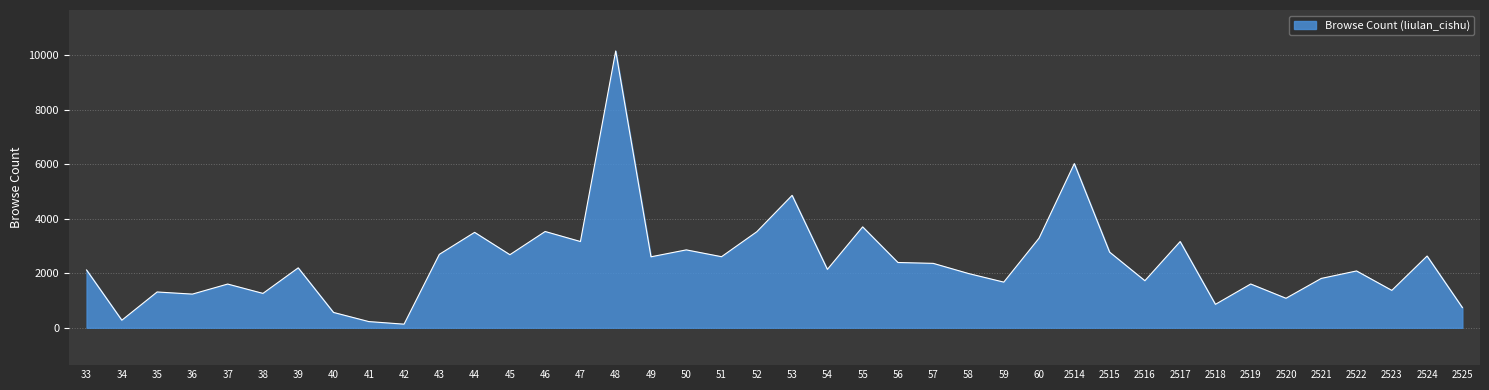

What is the maximum value shown in the chart?

10166